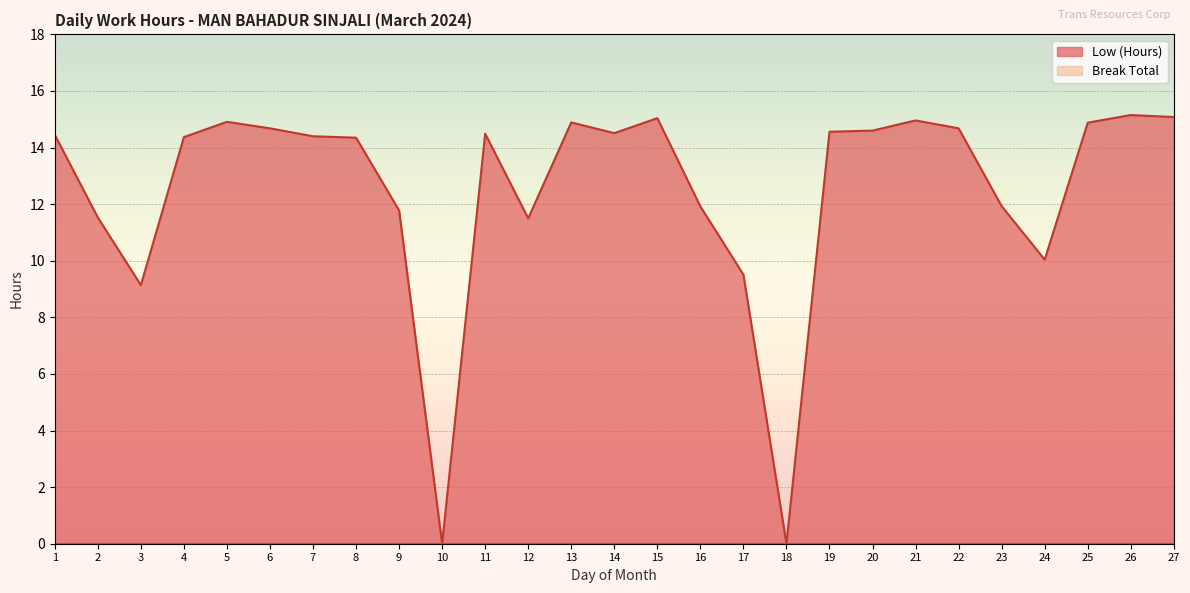

What is the difference between the values at 3 and 18?

9.1